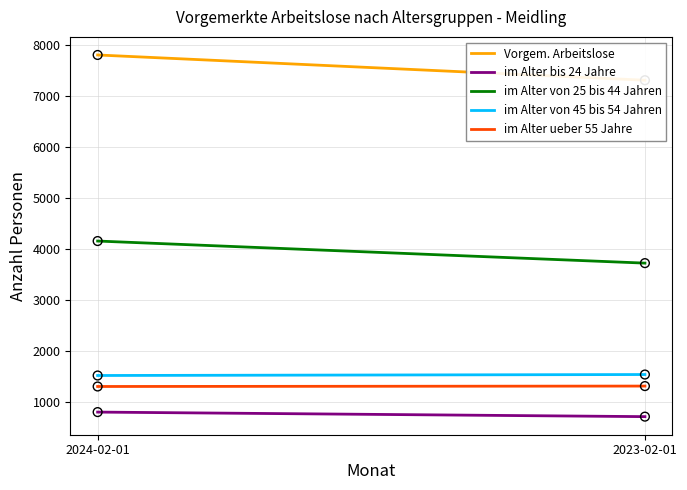

Which series contains the lowest Y value?

im Alter bis 24 Jahre